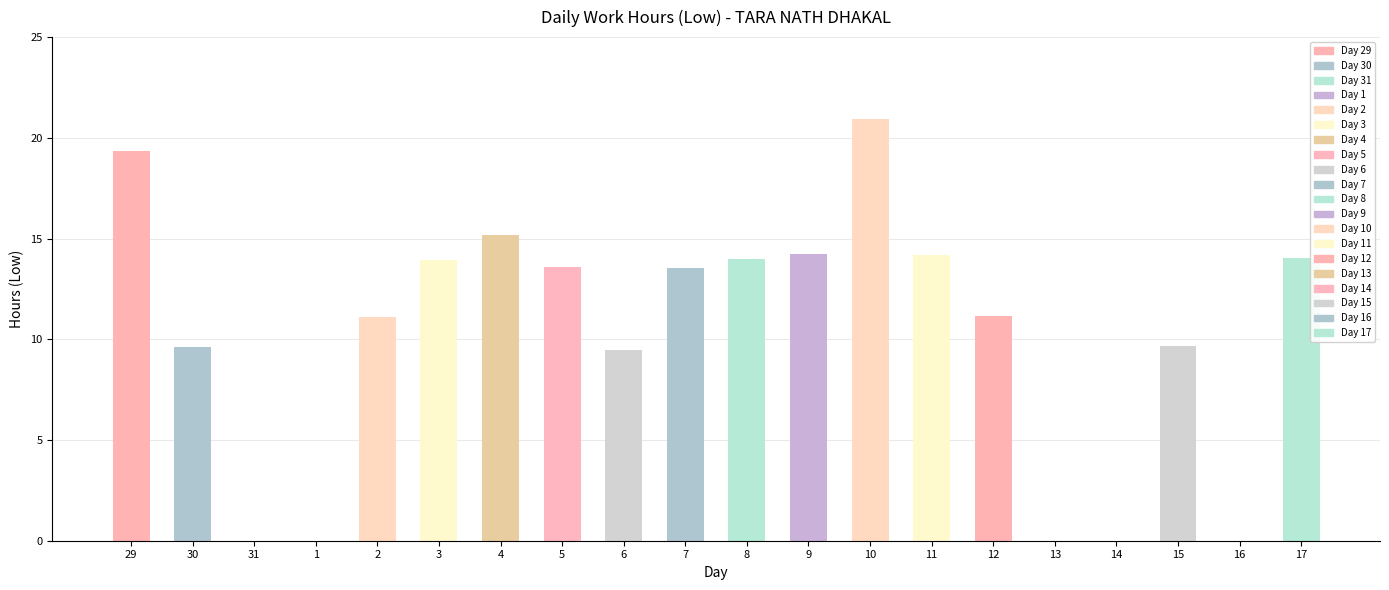

Read the value at 5.

13.6